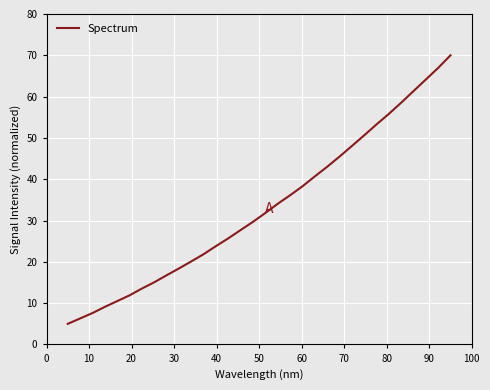

What is the smallest value displayed?

5.0